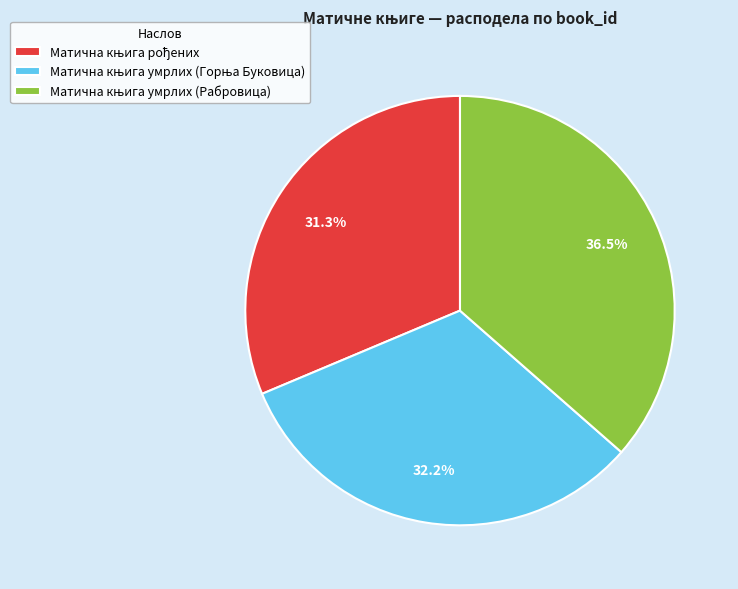

Does any single category account for the majority?

No